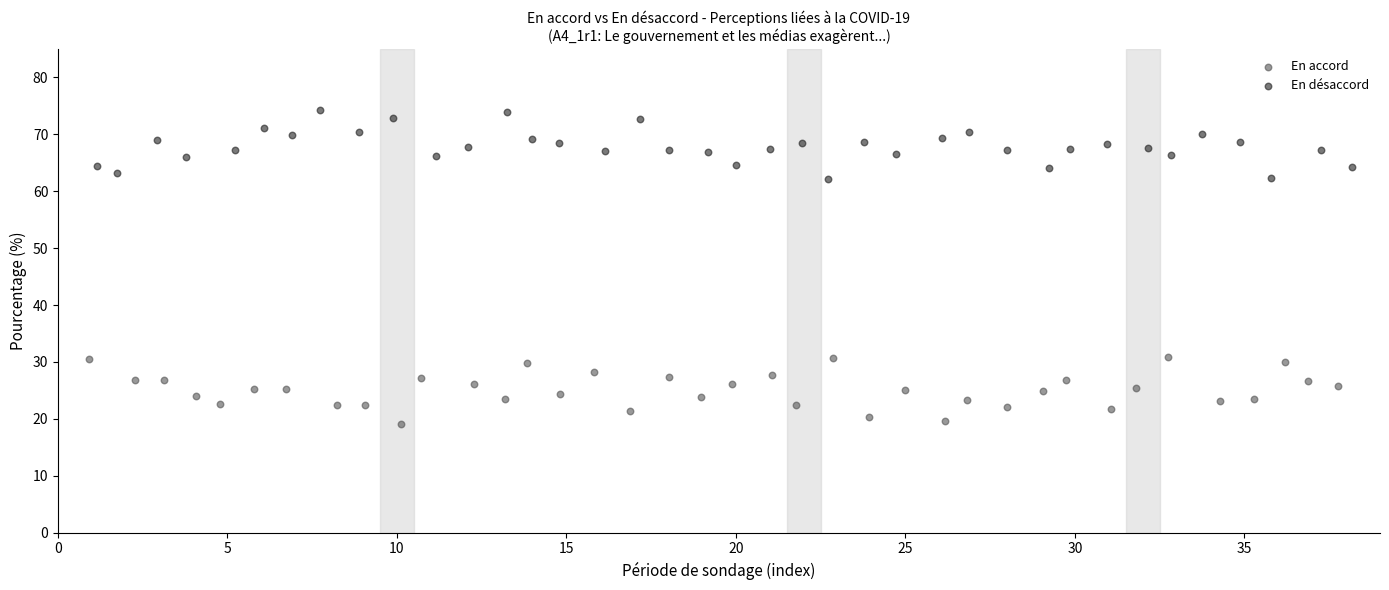

Which series reaches the minimum Y coordinate?

En accord